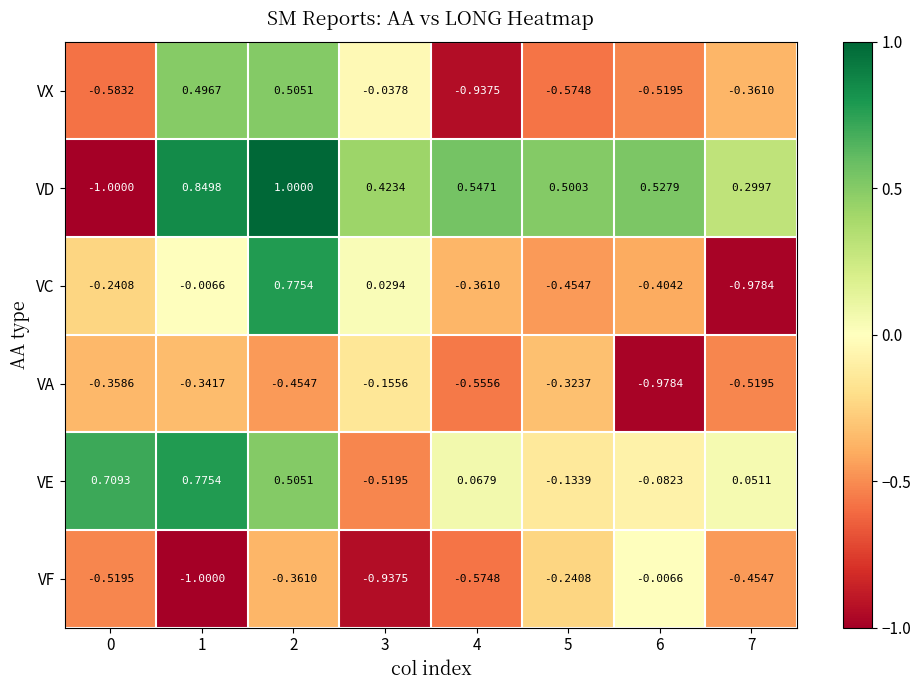

How many data points does each series have?

8